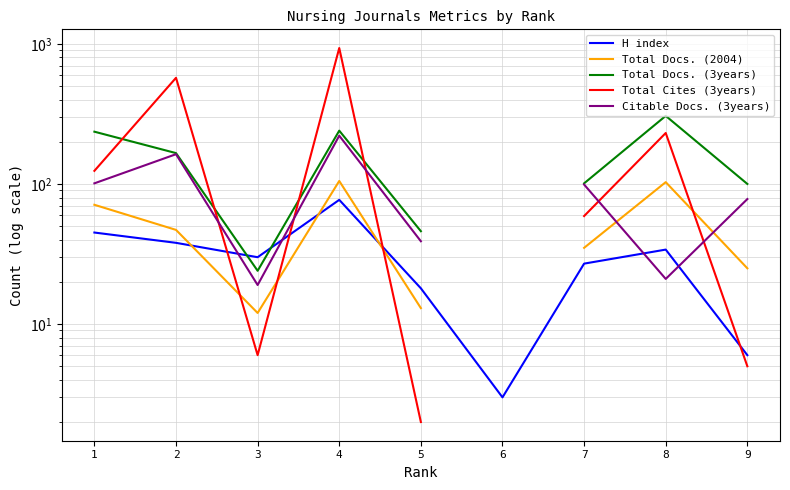

True or false: Citable Docs. (3years) and Total Docs. (3years) cross at least once.

False